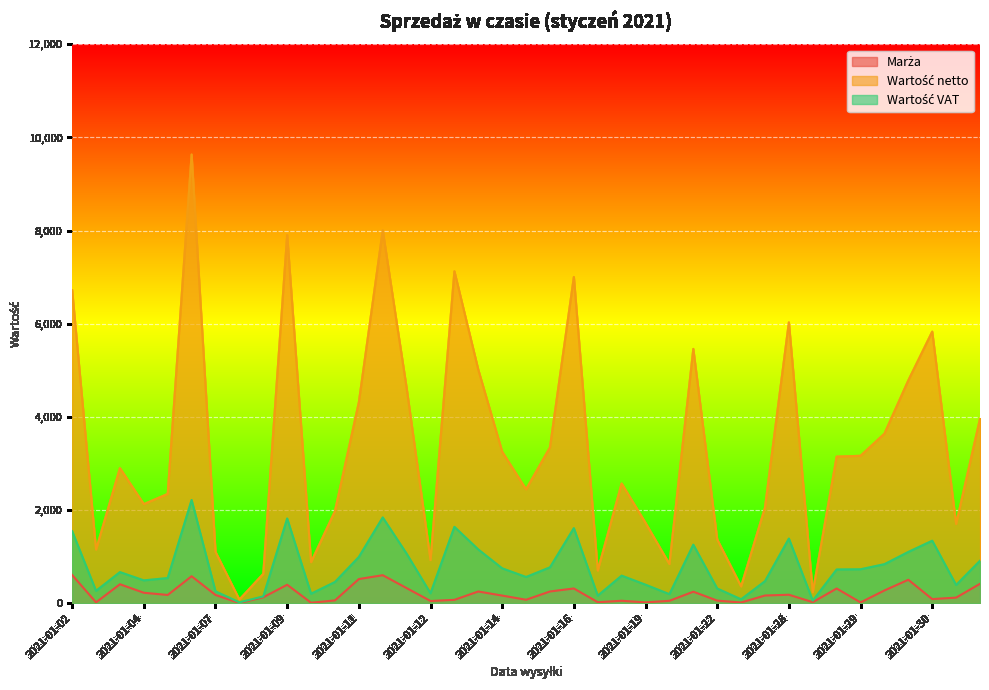

What is the greatest value displayed?

9633.9